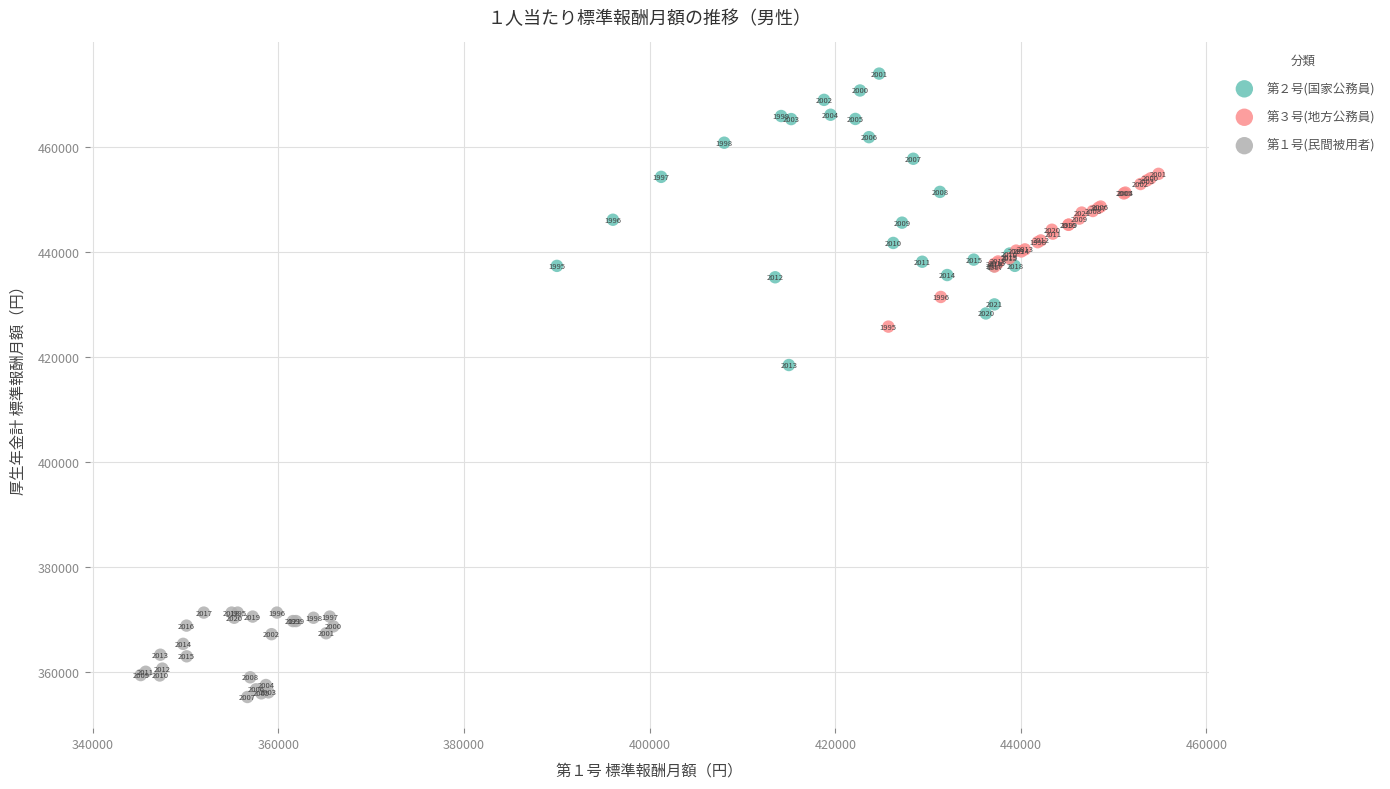

Which series contains the lowest Y value?

第１号(民間被用者)